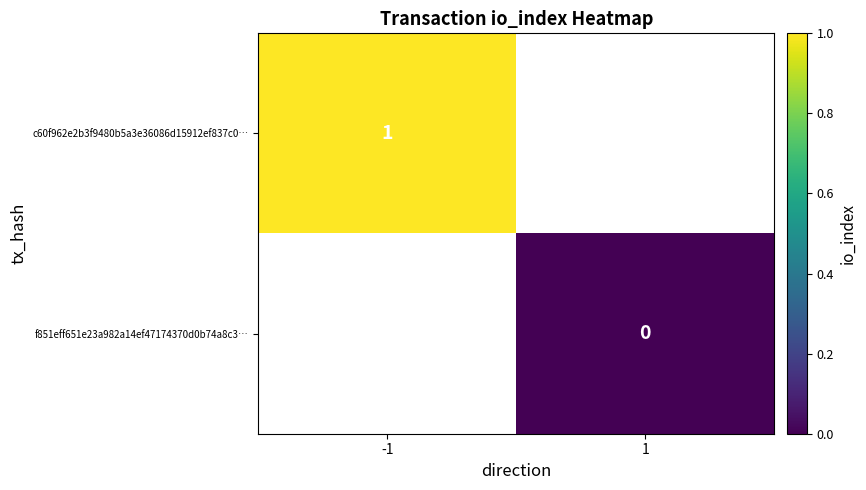

Is the value of f851eff651e23a982a14ef47174370d0b74a8c3… at 1 greater than the value of c60f962e2b3f9480b5a3e36086d15912ef837c0… at -1?

No